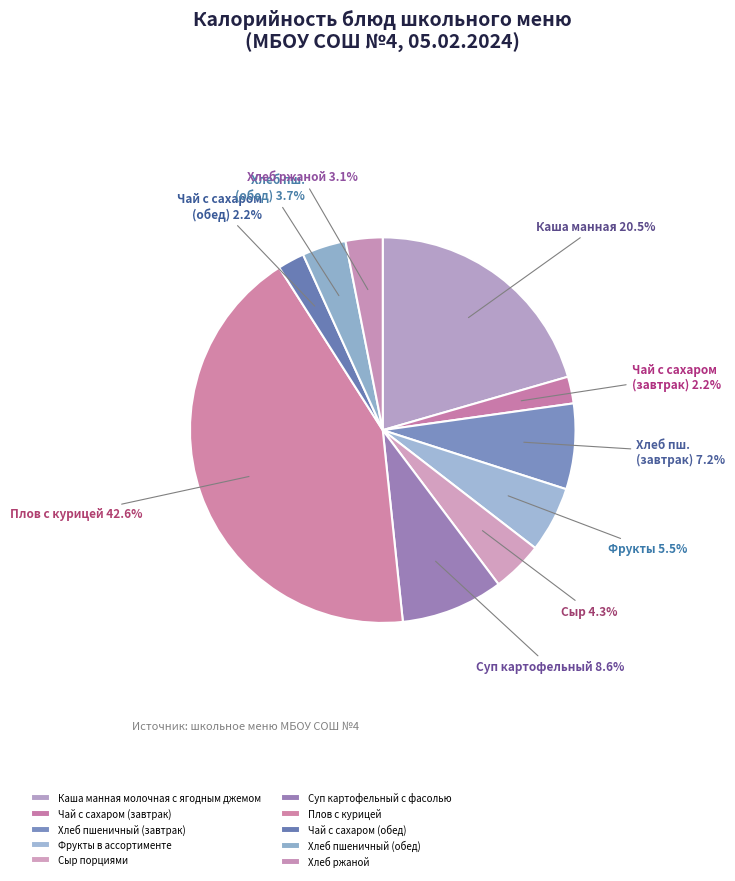

To the nearest percent, what is the average slice percentage?

10%